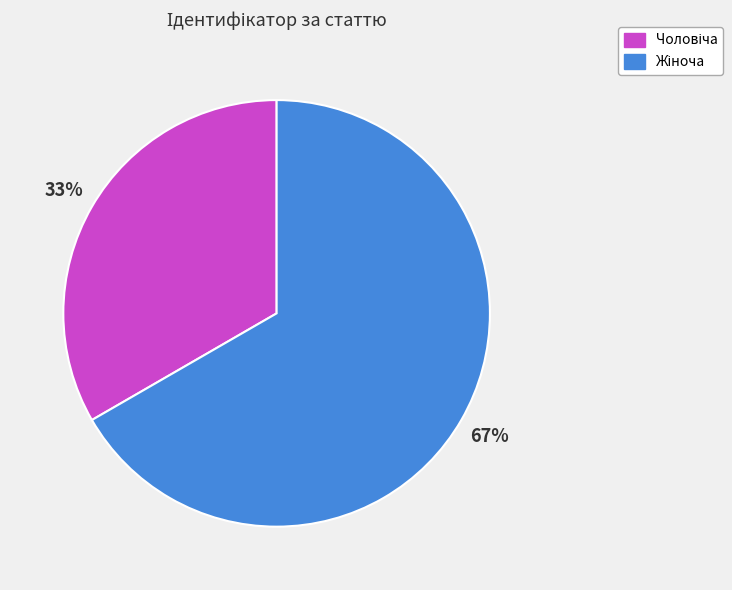

Is there a majority slice in this chart?

Yes